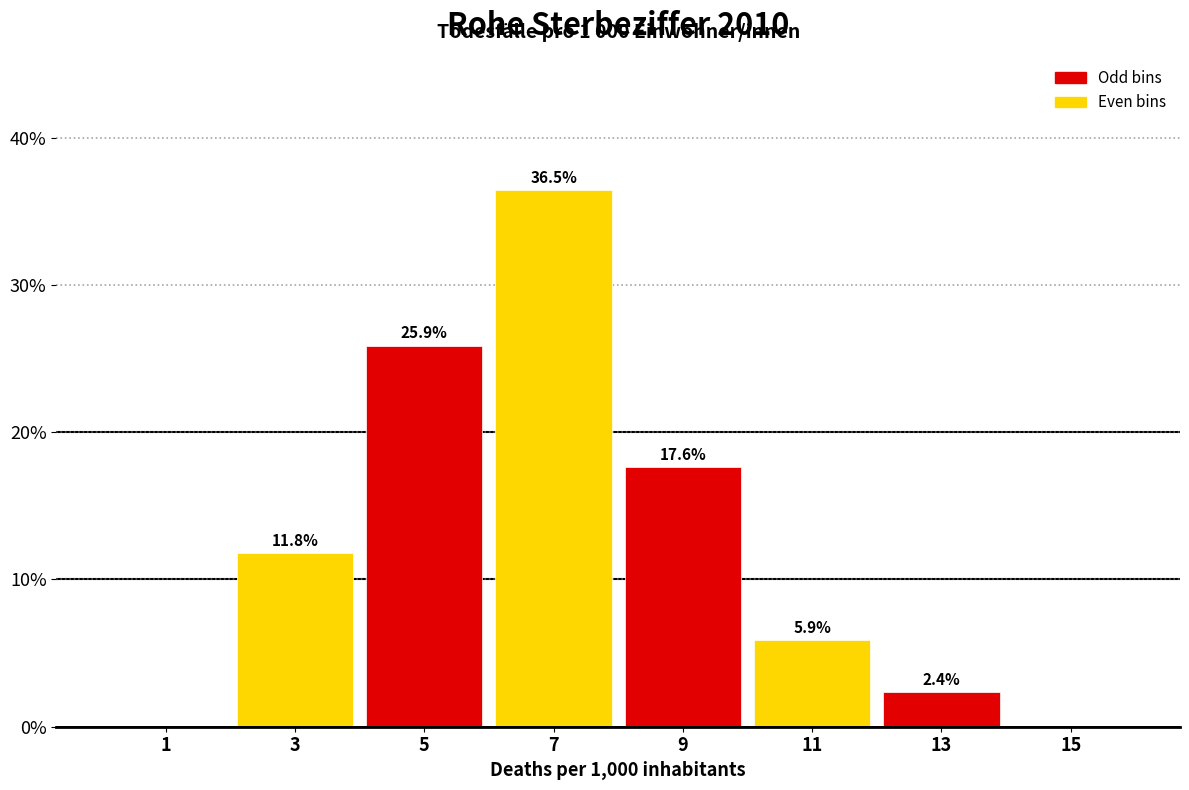

Which range on the x-axis has the tallest bar?

6 to 8